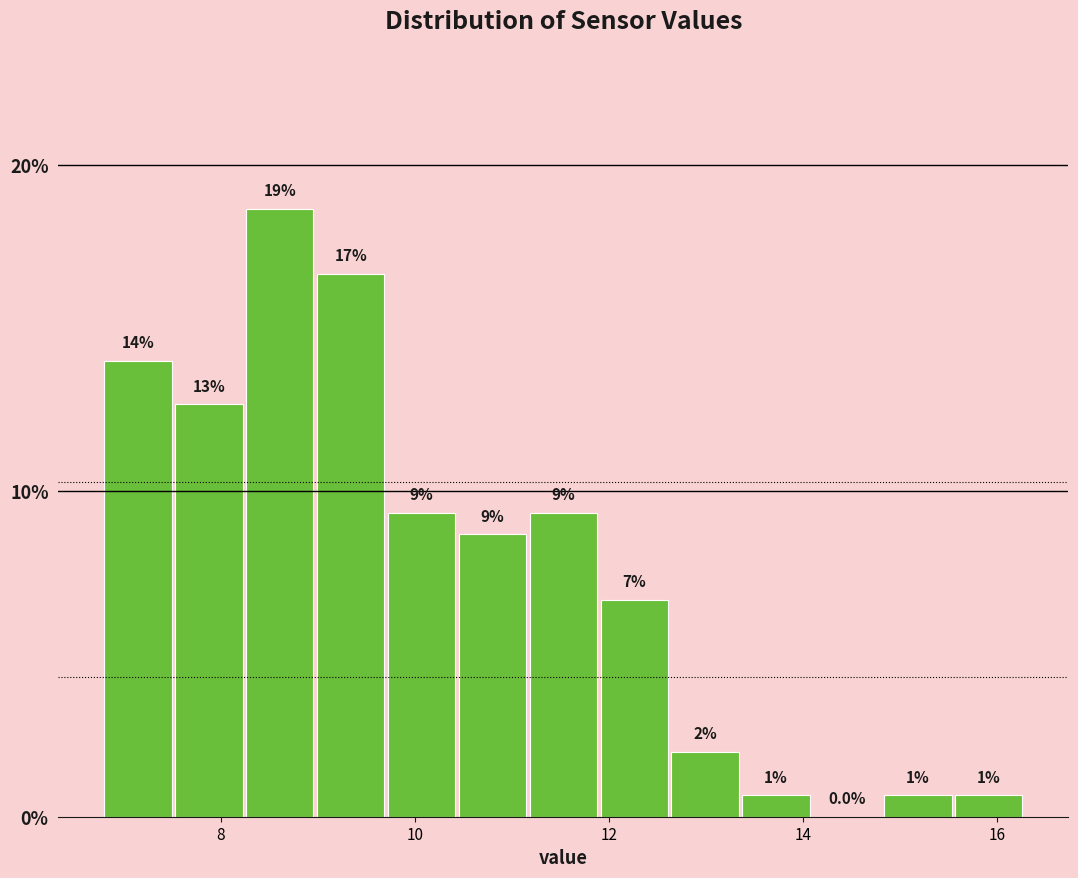

Around what value on the x-axis is the tallest bar? Give the approximate position of its centre, as read against the axis.

8.6